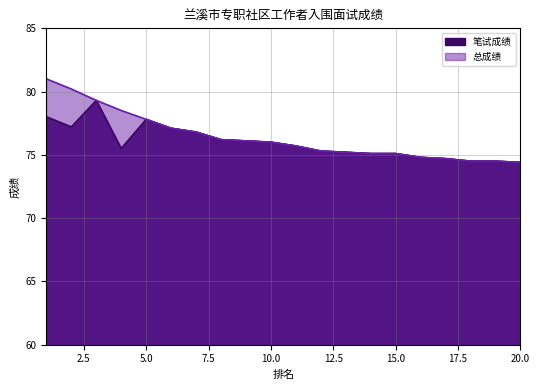

True or false: 笔试成绩 and 总成绩 intersect in this chart.

False